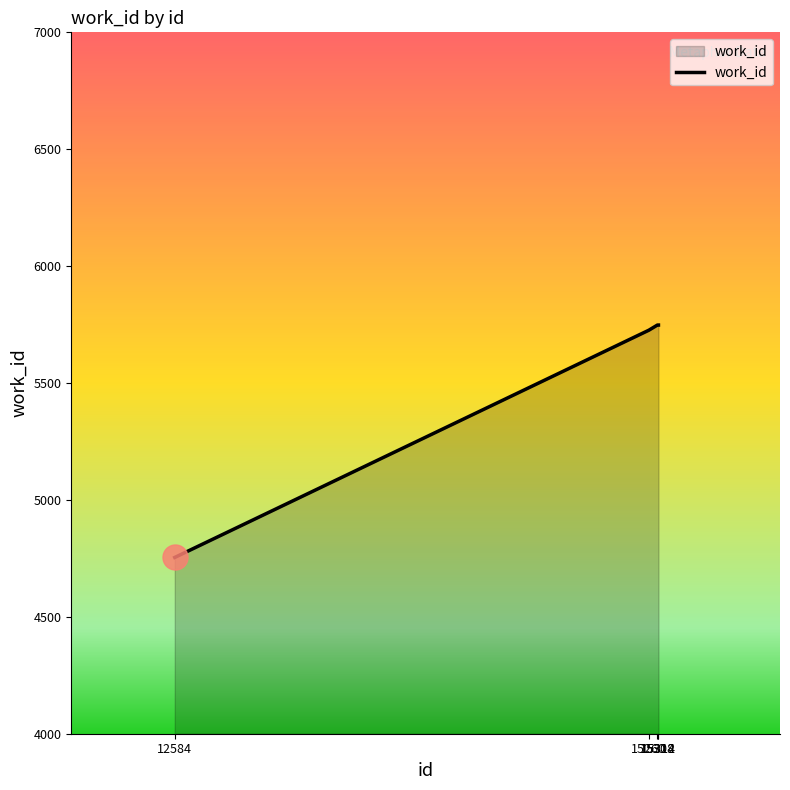

The value at 12584 is 6891. True or false?

False